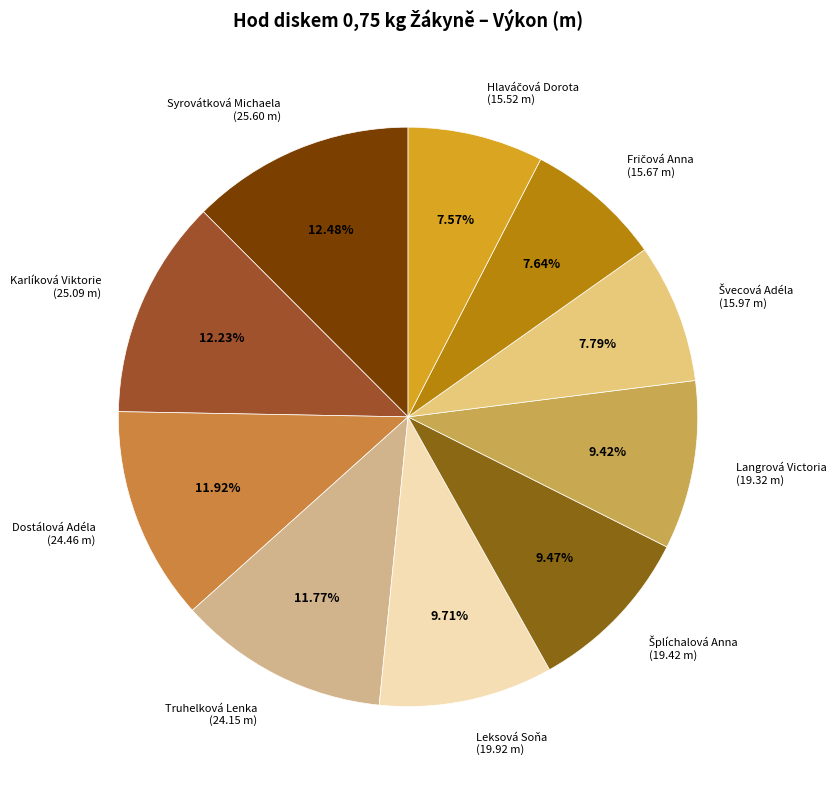

Count the number of slices in the pie.

10